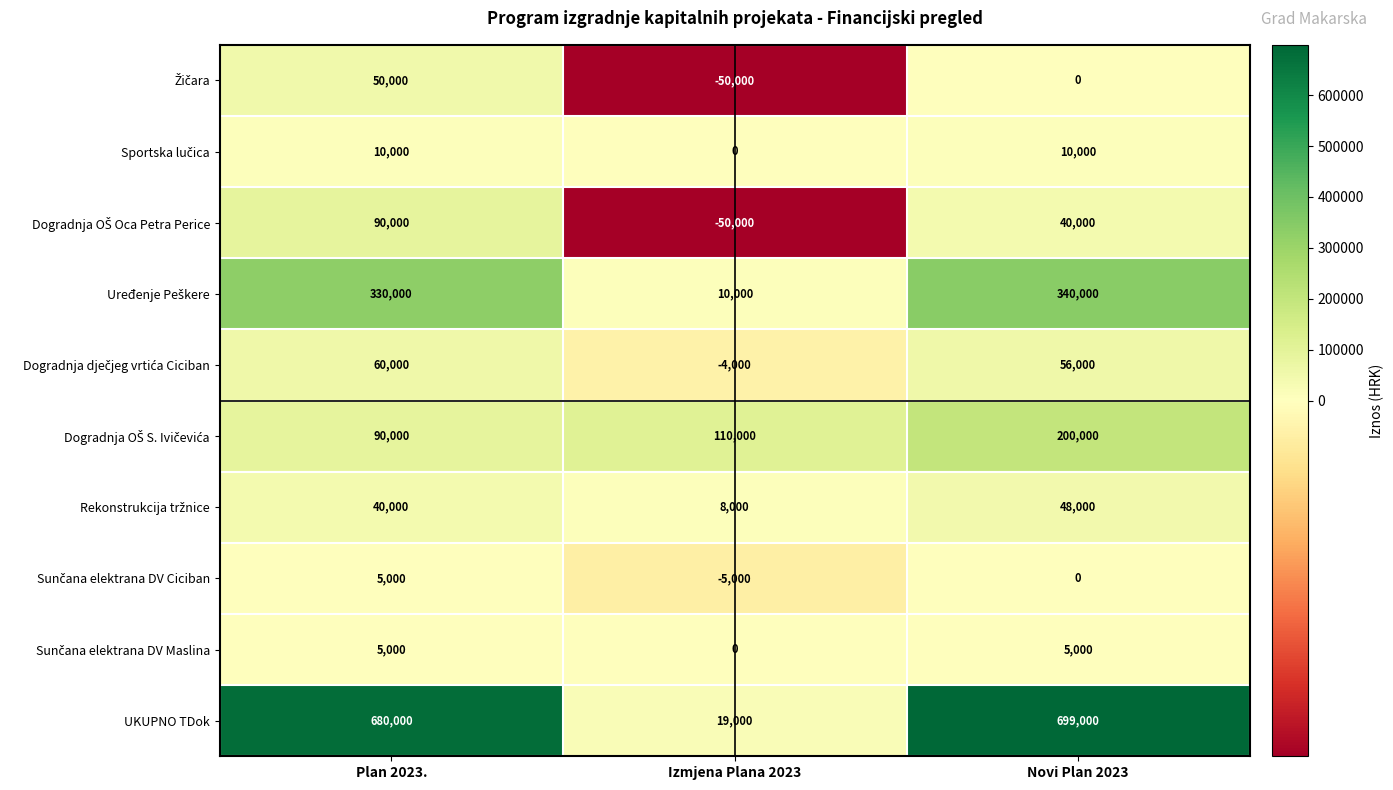

What value does the UKUPNO TDok series have at Plan 2023.?

680000